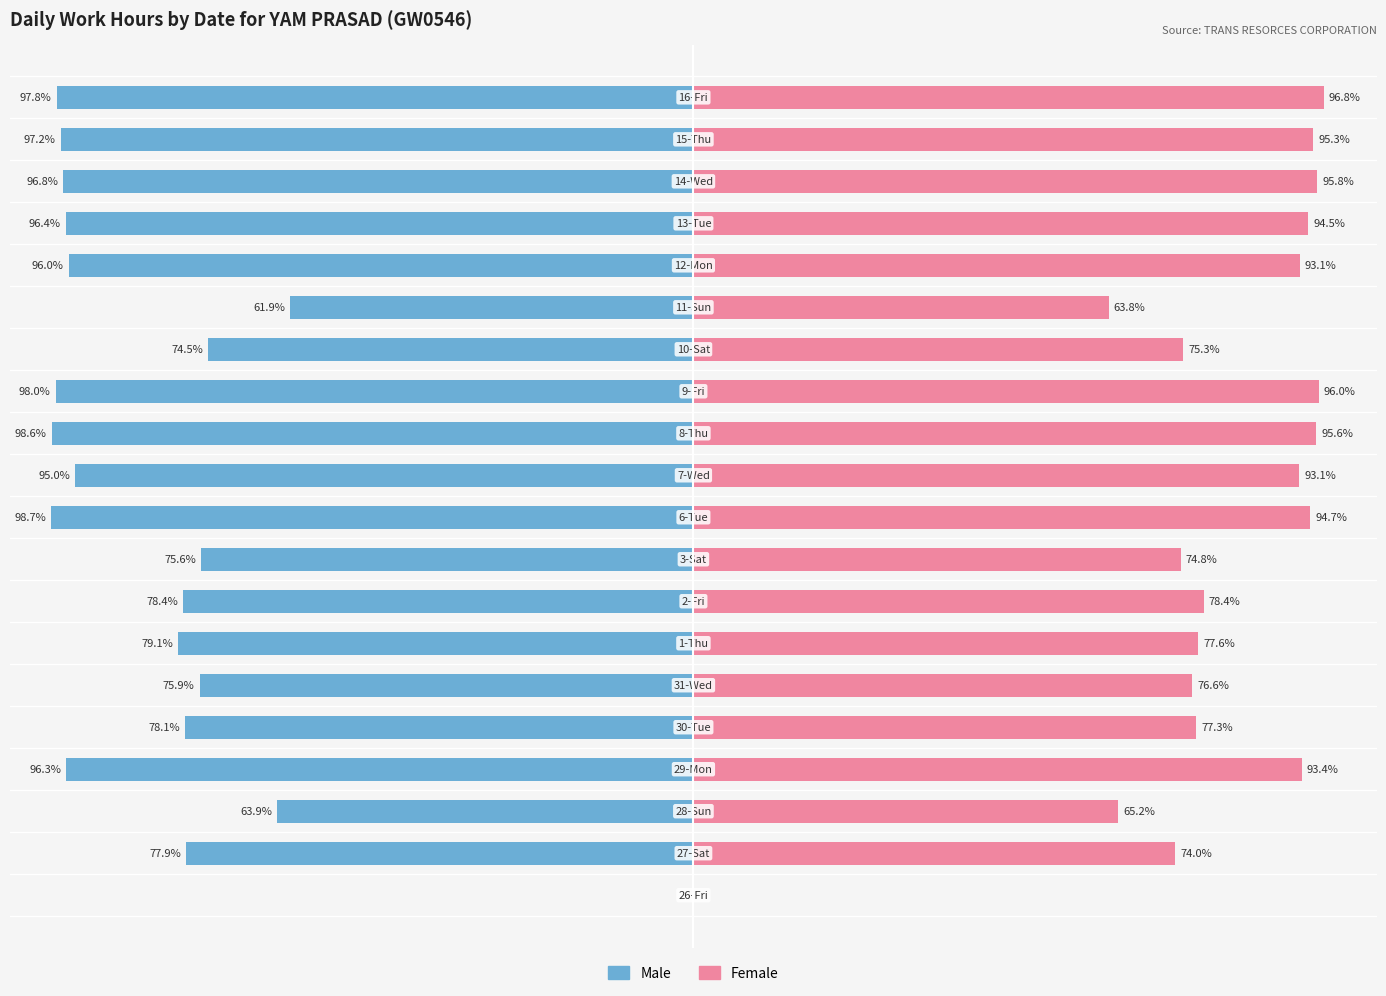

How many values in the Female series exceed 93?

10